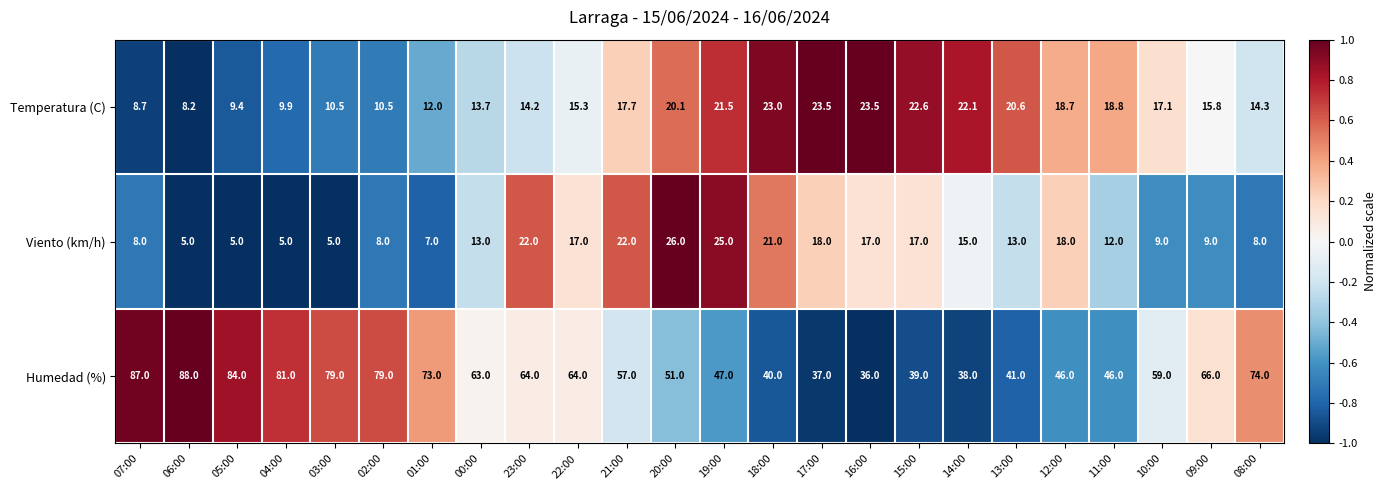

List the series in order of their peak value, highest first.

Humedad (%), Viento (km/h), Temperatura (C)